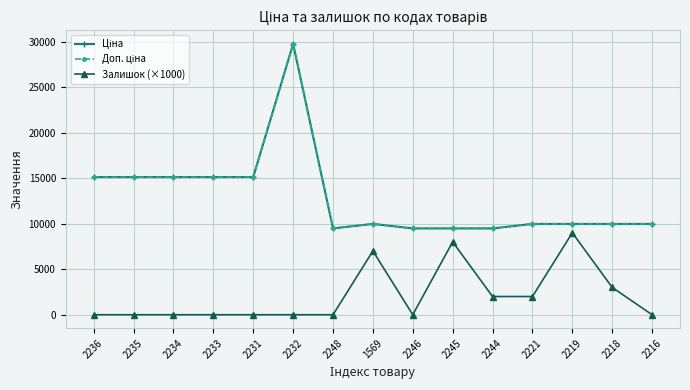

Does the chart have visible grid lines?

Yes